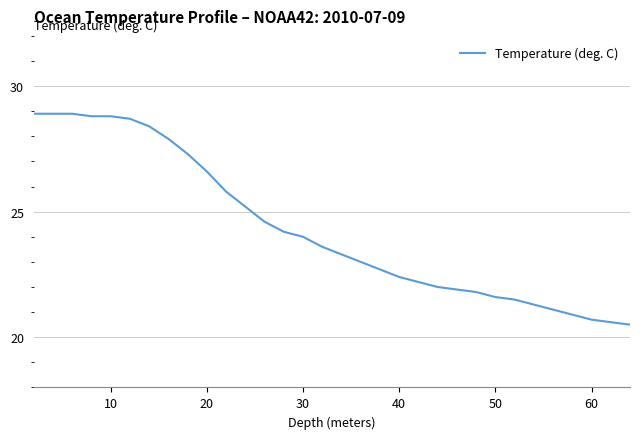

What is the sum of all values?

778.1